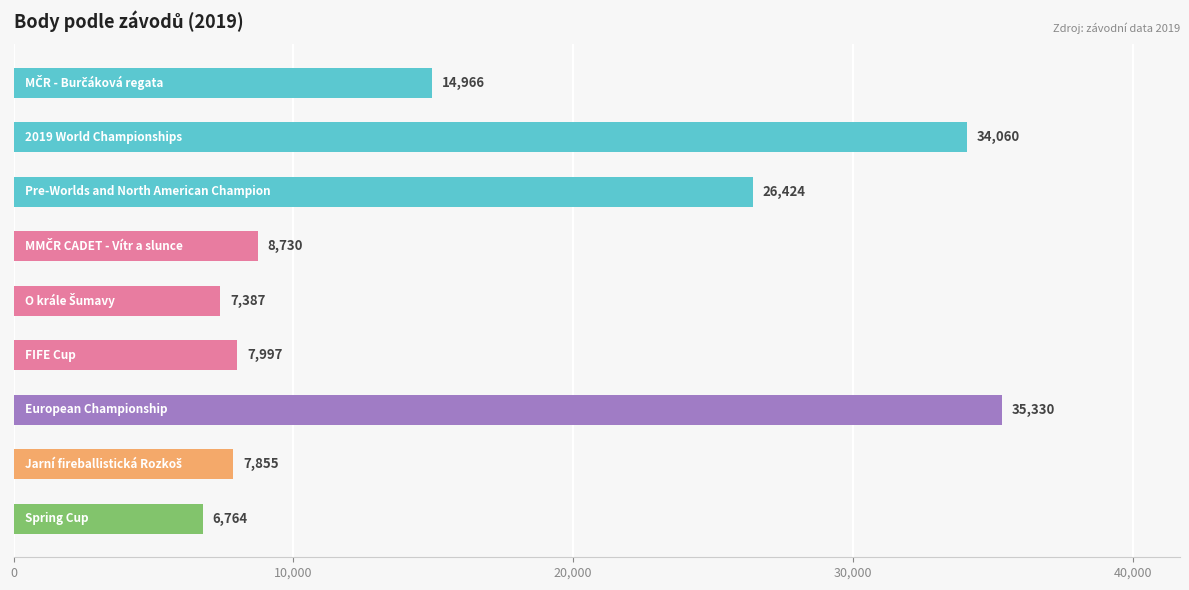

What is the average value?

16613